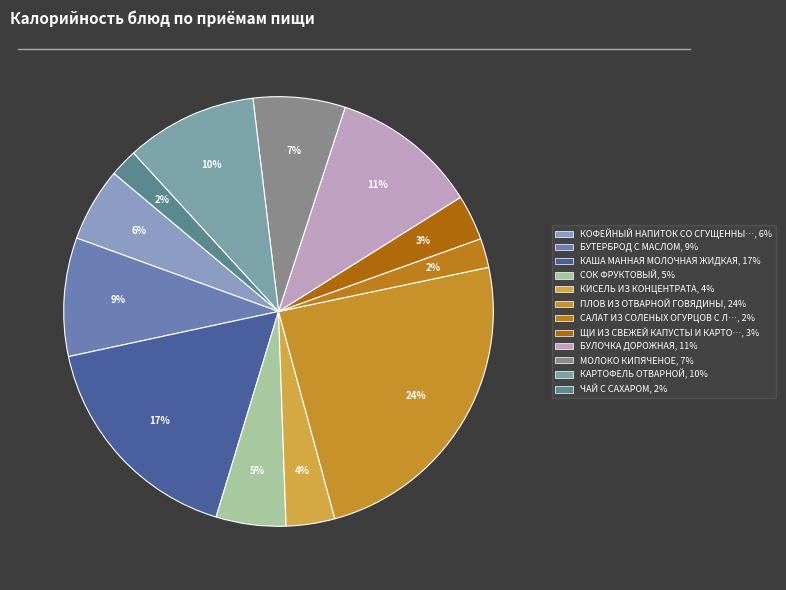

Count the number of slices in the pie.

12